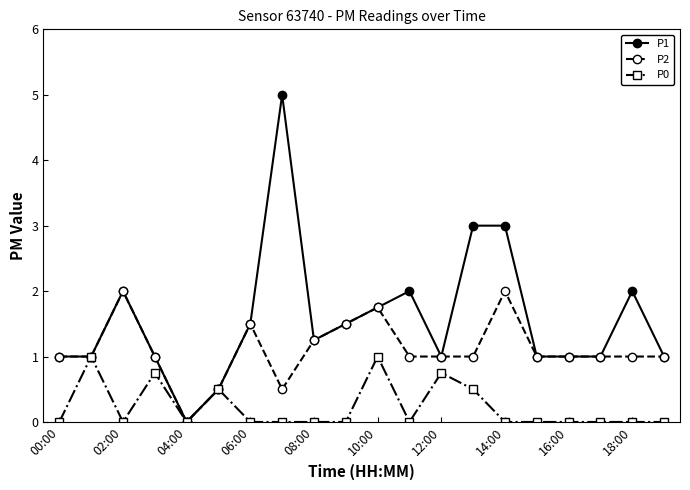

Rank the series by their maximum value, from highest to lowest.

P1, P2, P0